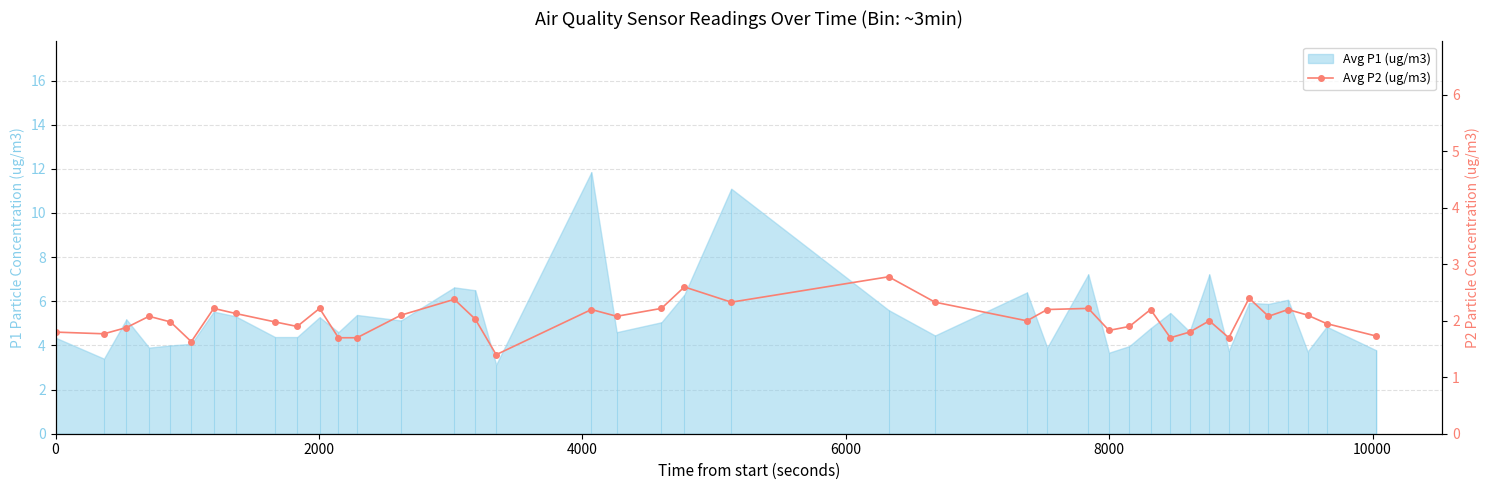

What is the sum of all values?

81.5